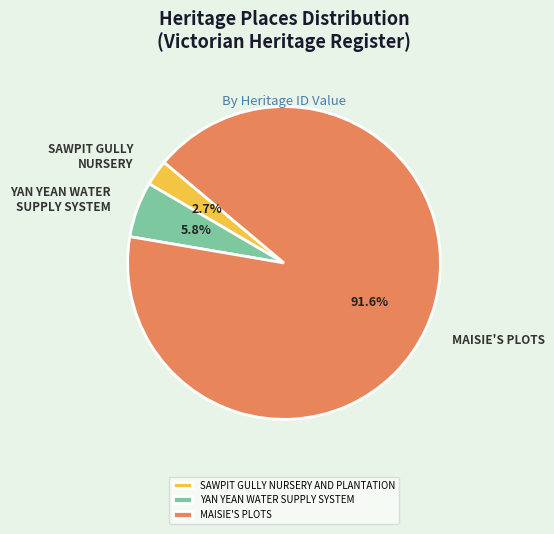

Which slice represents more than half of the pie?

MAISIE'S PLOTS